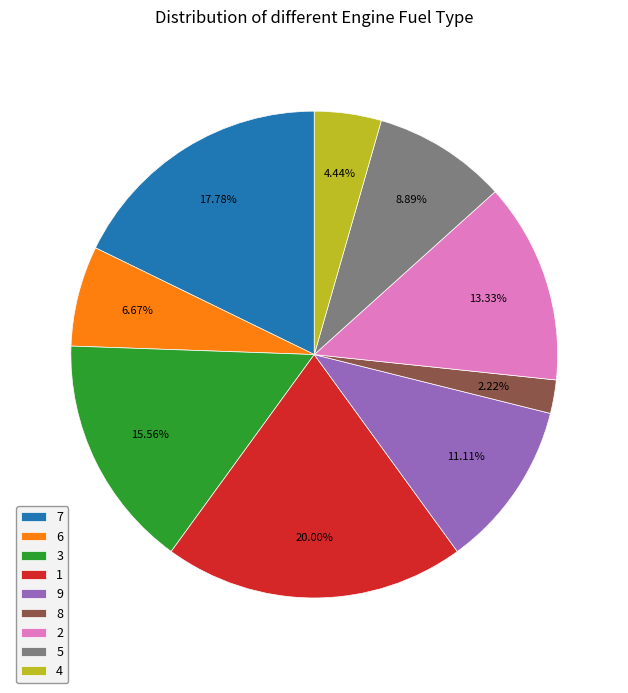

Rank the categories by value from highest to lowest.

1, 7, 3, 2, 9, 5, 6, 4, 8